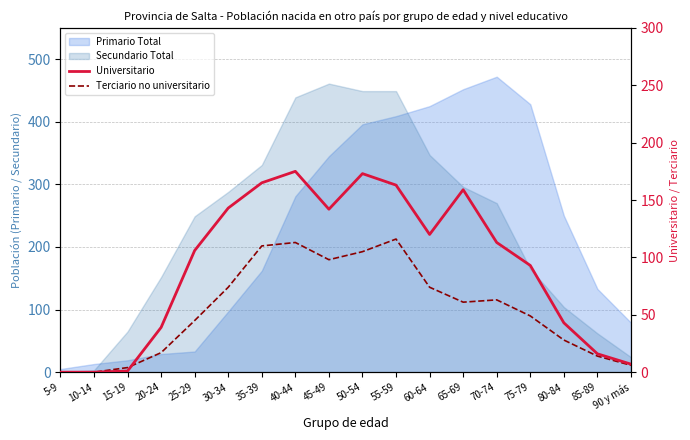

Is it true that Terciario no universitario equals 74 at 30-34?

True